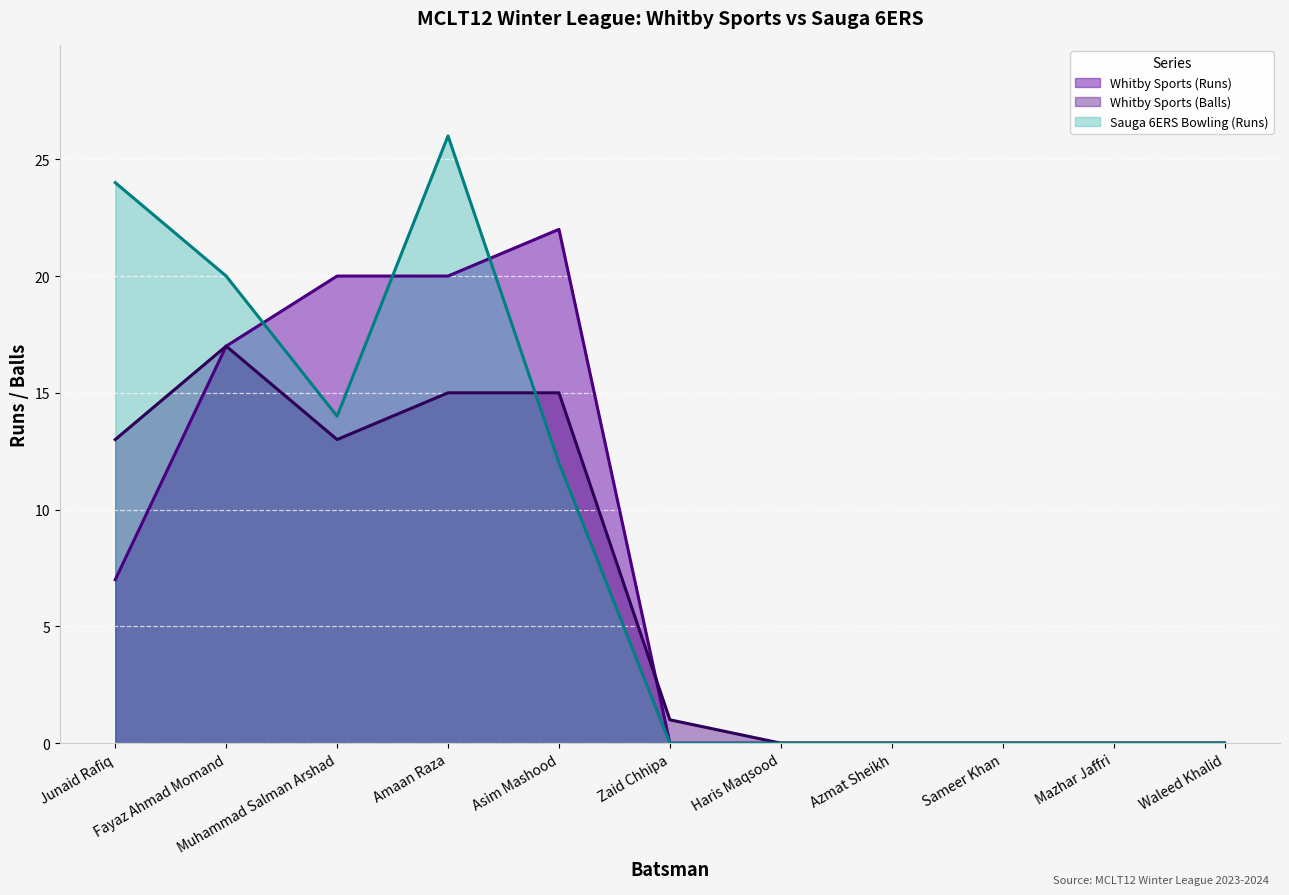

How many categories are shown in the chart?

11